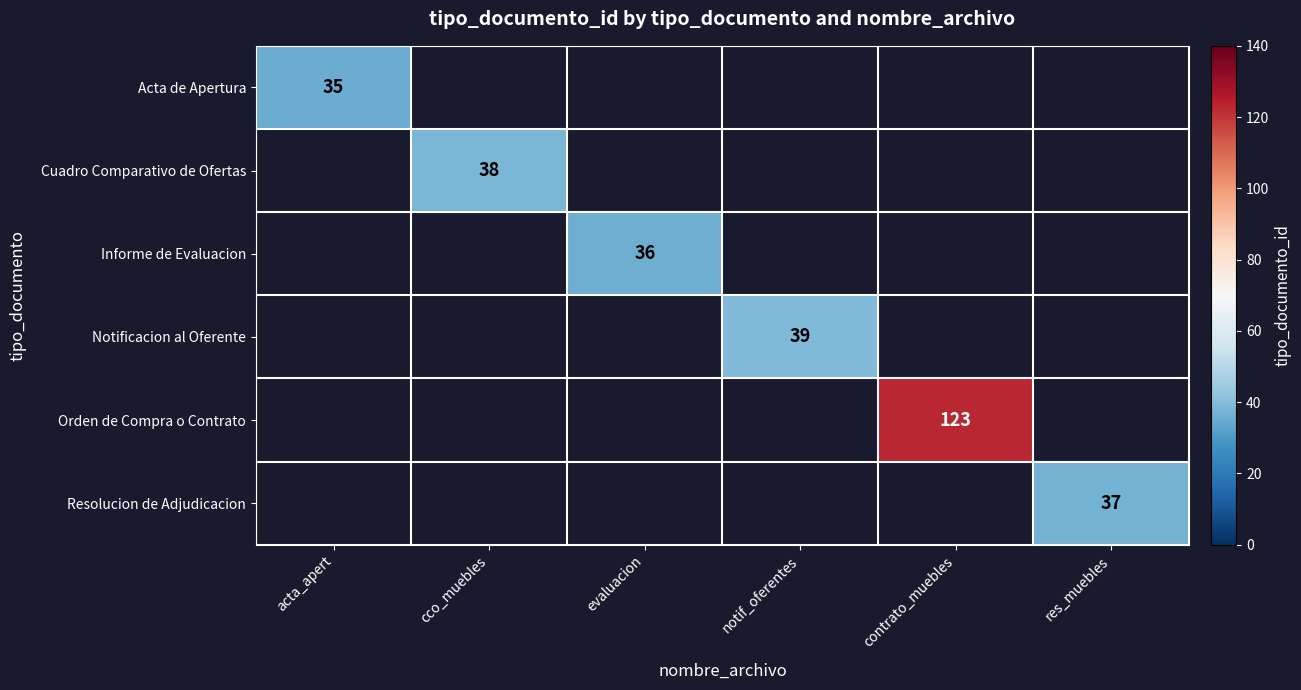

Is the value of Orden de Compra o Contrato at contrato_muebles greater than the value of Resolucion de Adjudicacion at res_muebles?

Yes